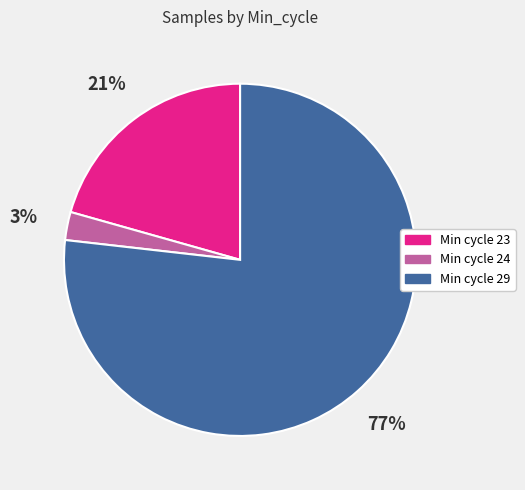

Count the number of slices in the pie.

3